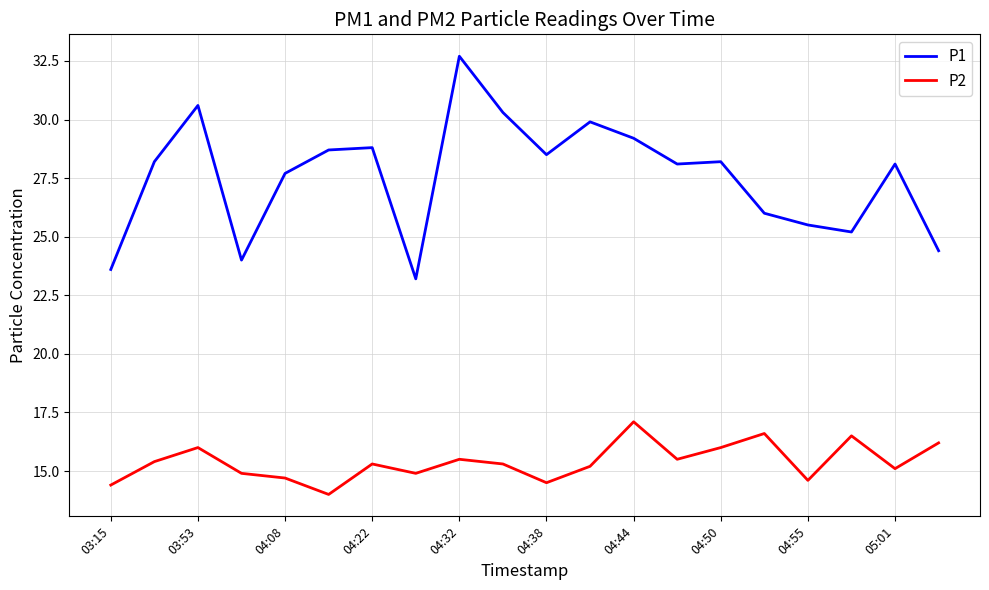

Which series has the widest spread of values?

P1